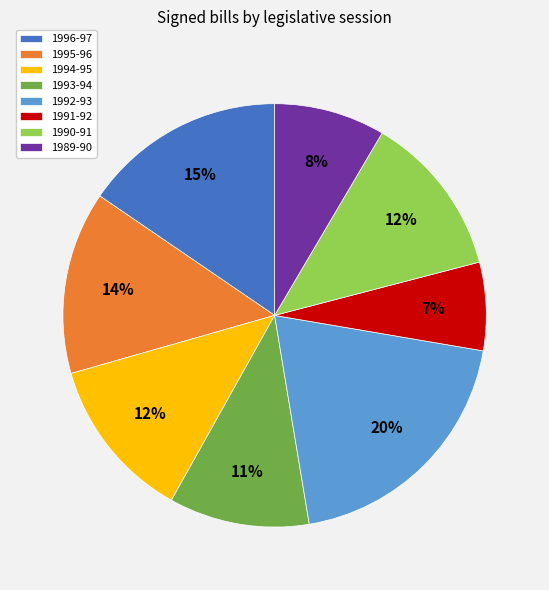

To the nearest percent, what percentage of the pie is 1990-91?

12%